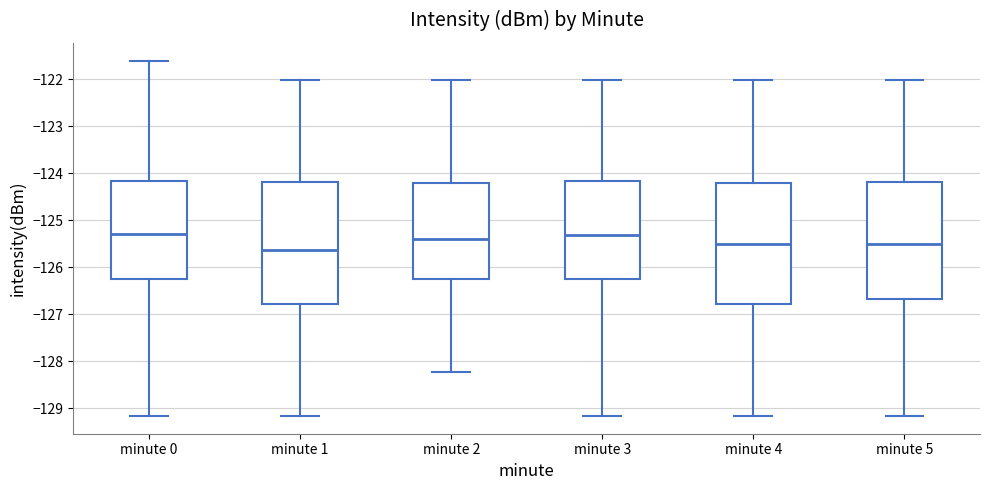

Where does the lower whisker of the box for minute 4 end on the y-axis? The values are not printed on the chart, so give them approximately, as read against the axis.

-129.2